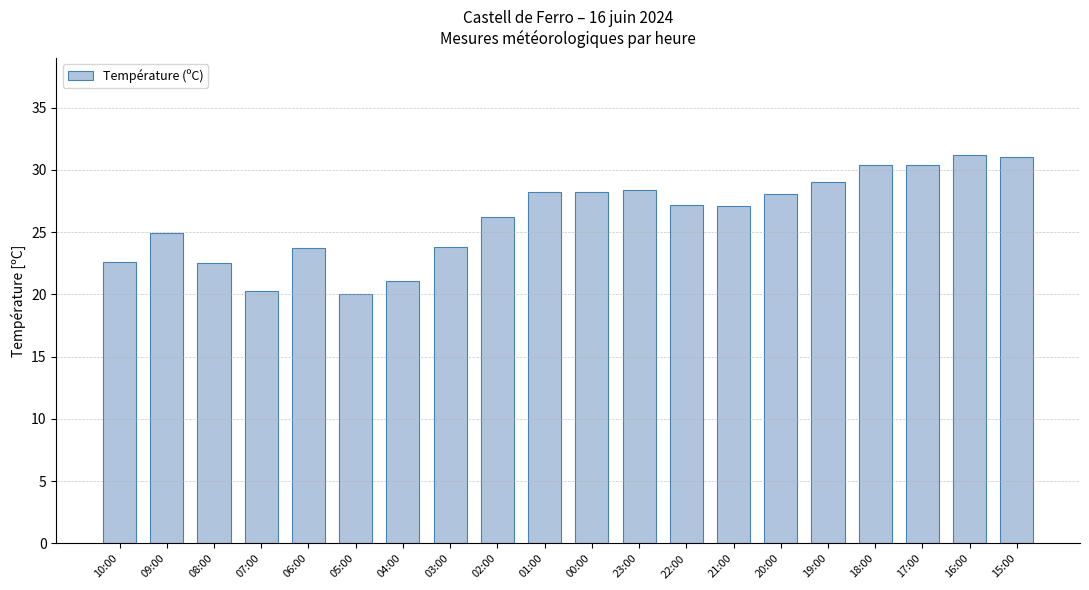

What is the value of the 19th bar from the left?

31.2